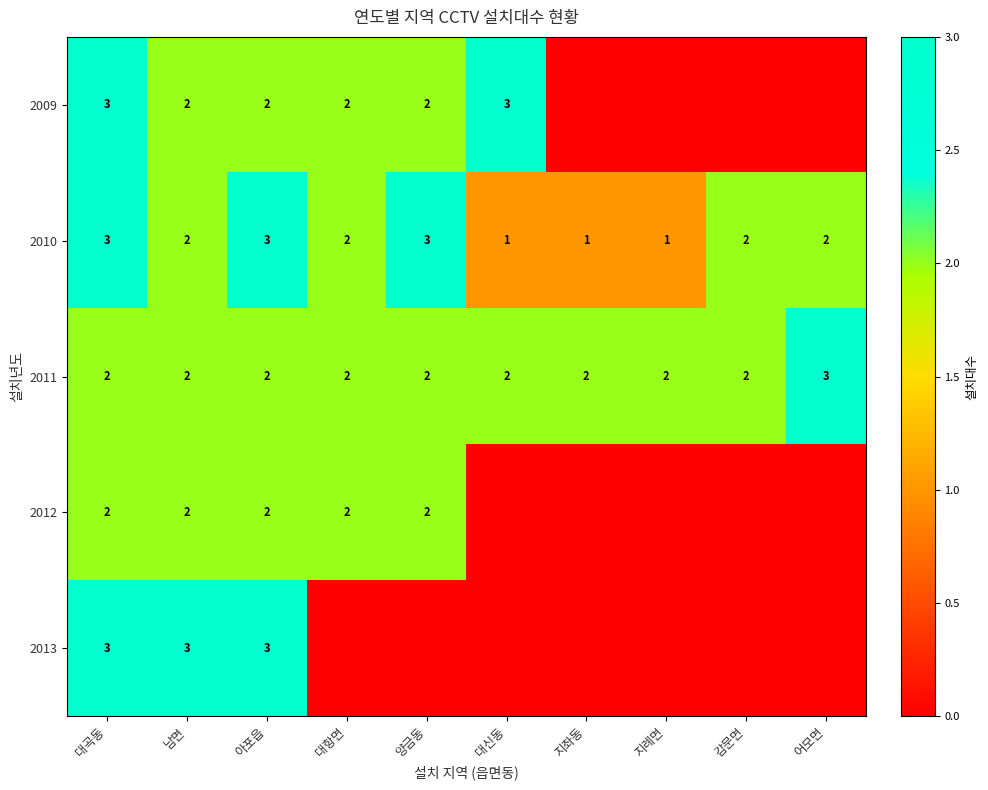

Is it true that 2011 equals 3 at 어모면?

True